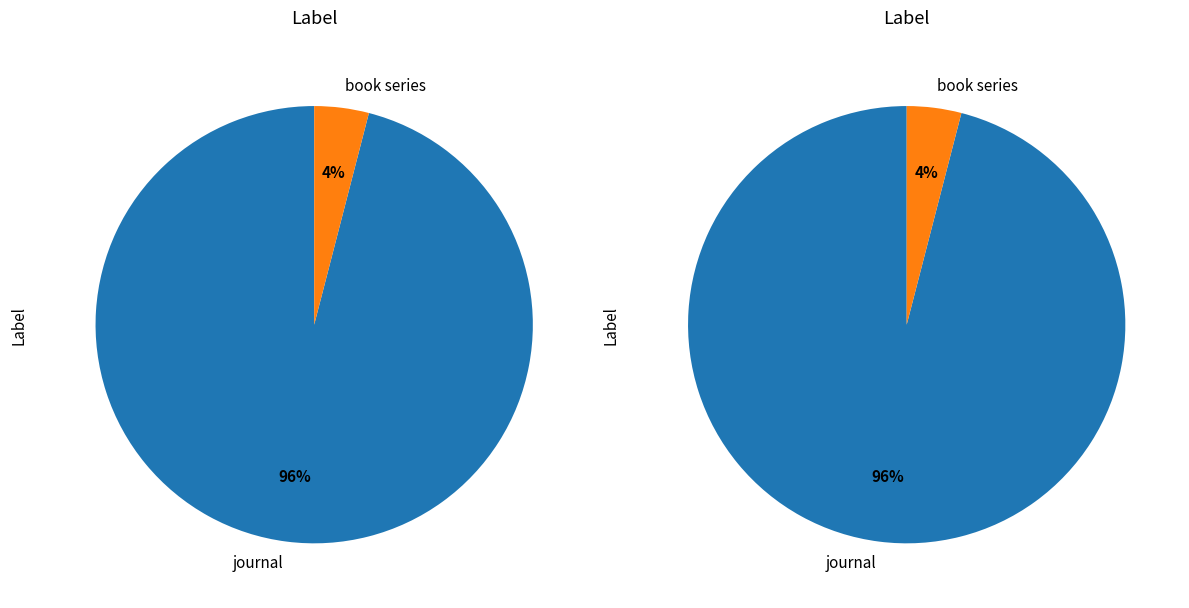

Approximately how many times larger is the value at journal compared to book series?

23.8